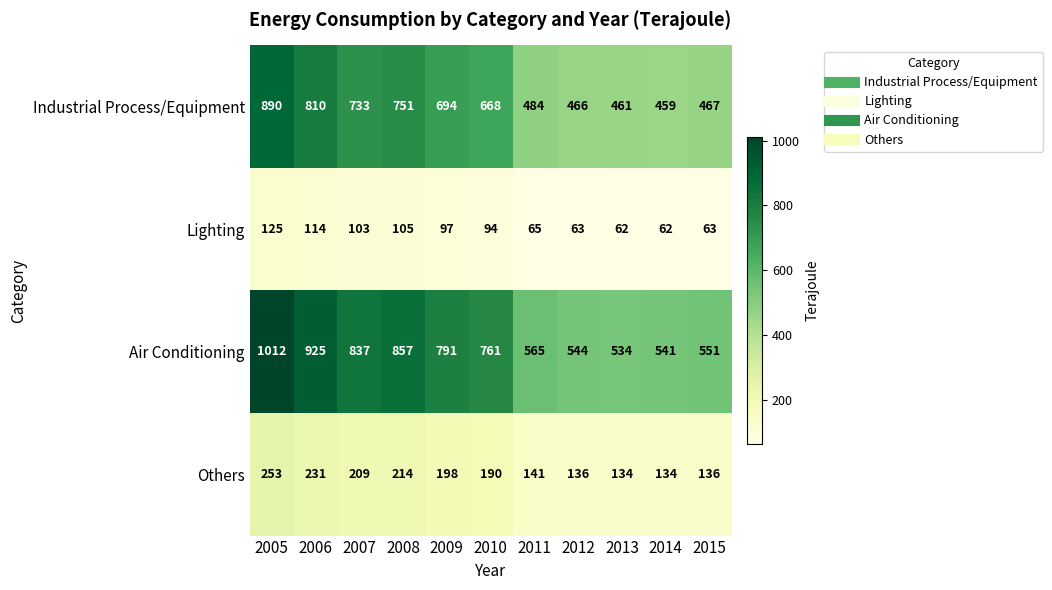

Is it true that Air Conditioning equals 761 at 2010?

True